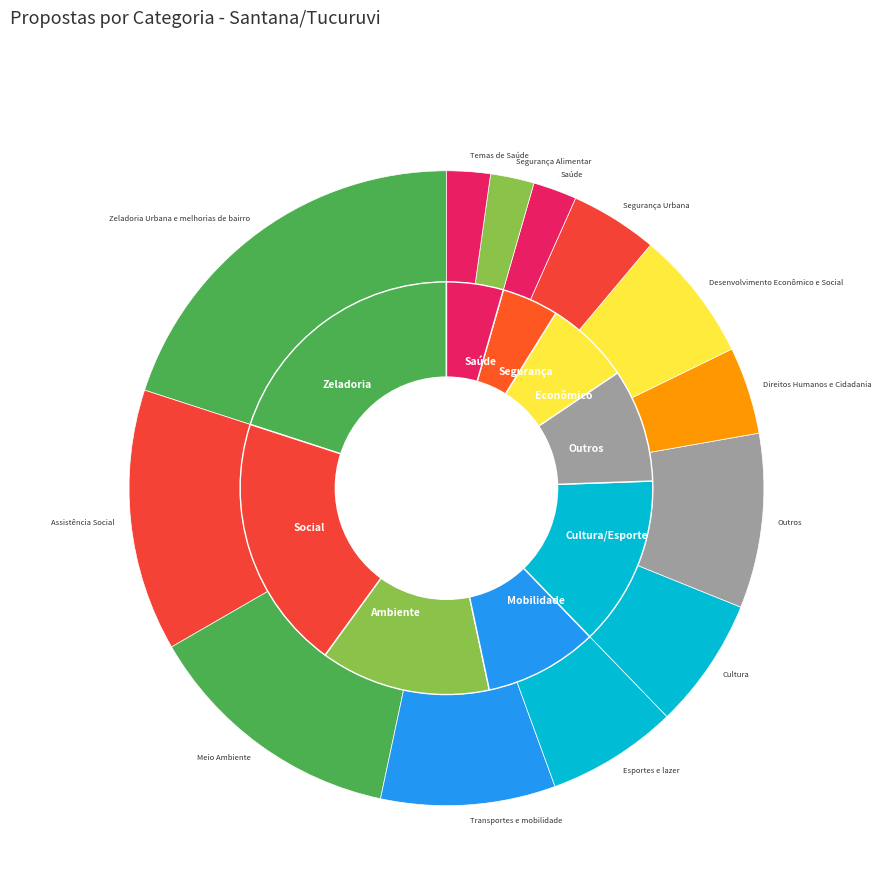

How many slices are in this pie chart?

13